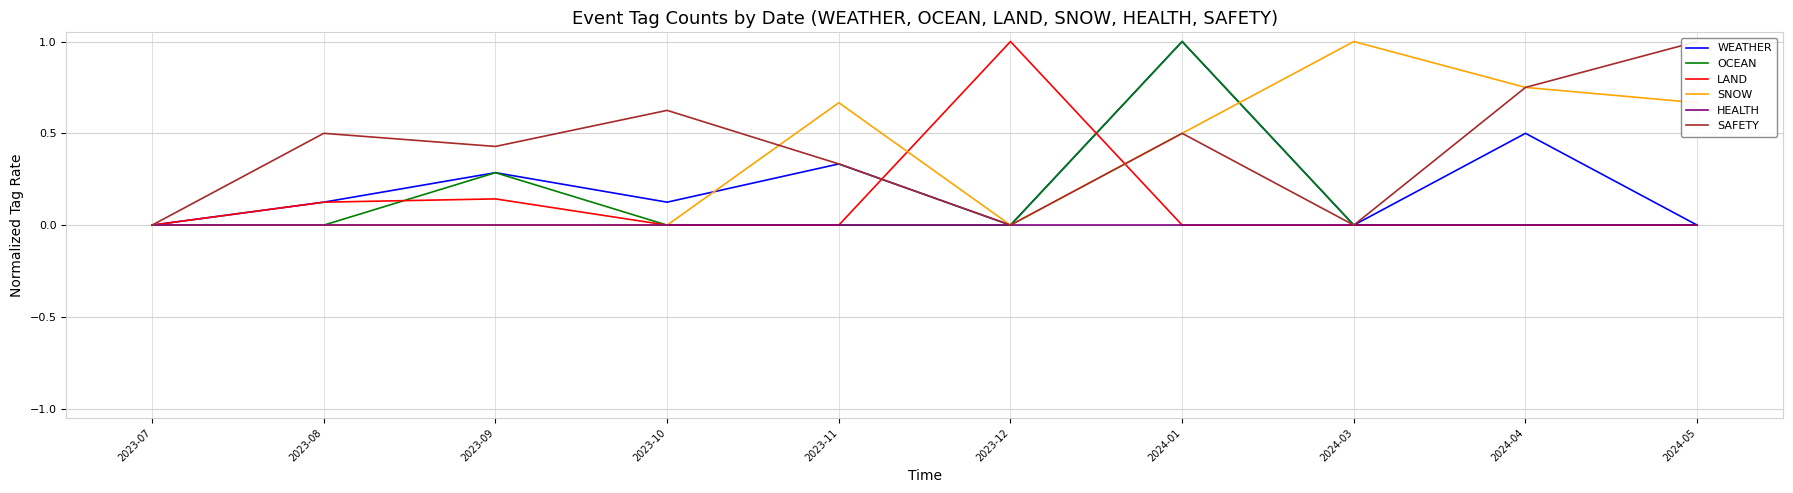

Rank the series by their maximum value, from lowest to highest.

HEALTH, WEATHER, OCEAN, LAND, SNOW, SAFETY